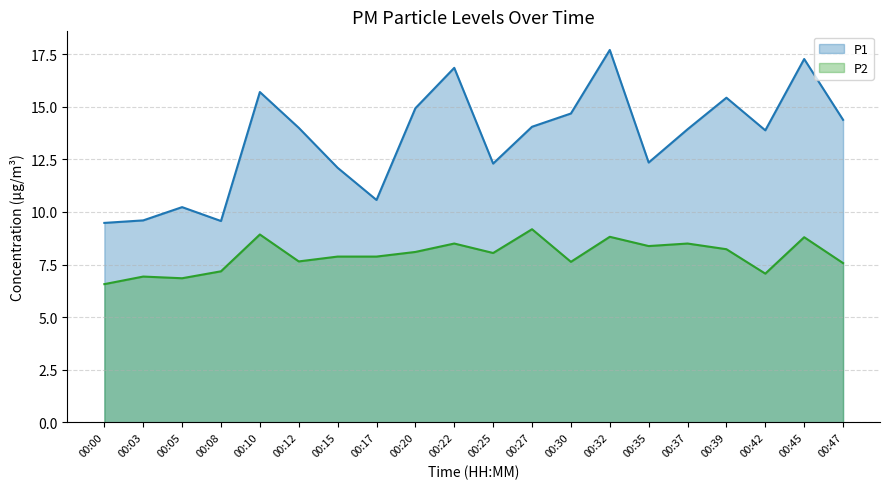

Which category has the lowest value across all series?

00:00